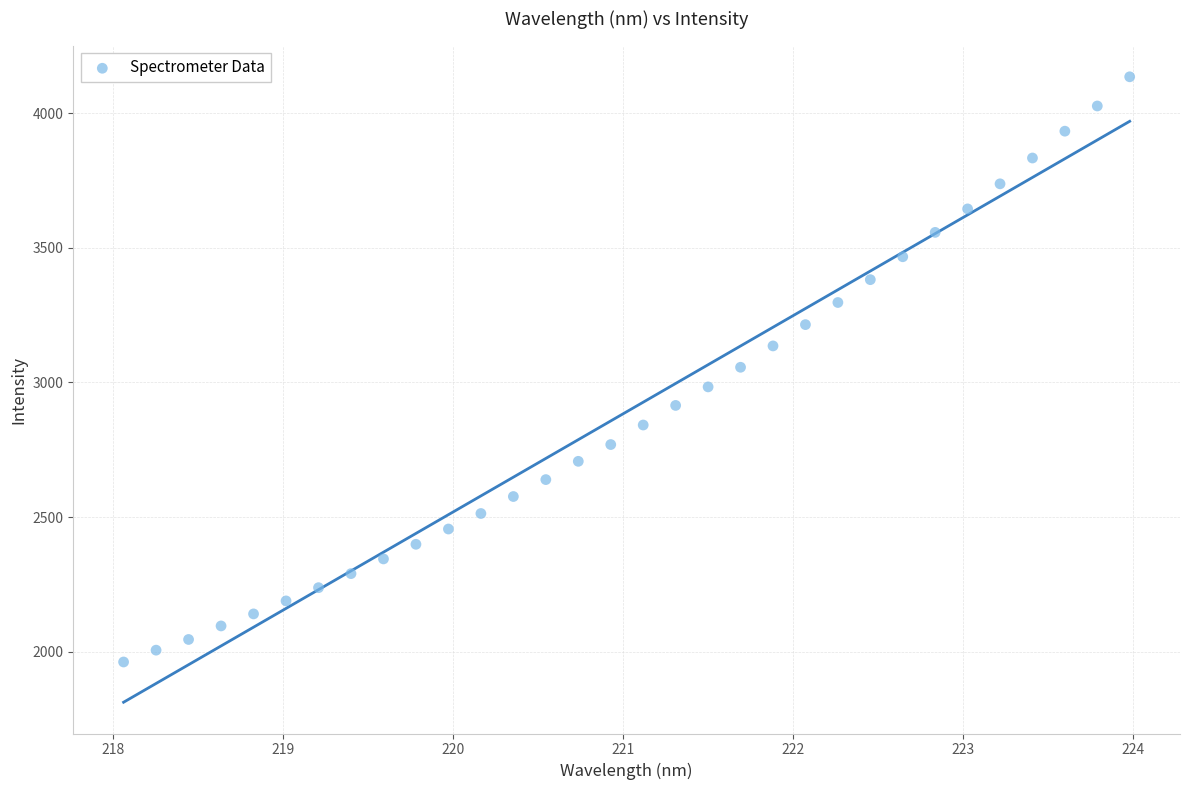

What is the range of X values (max minus min)?

5.9